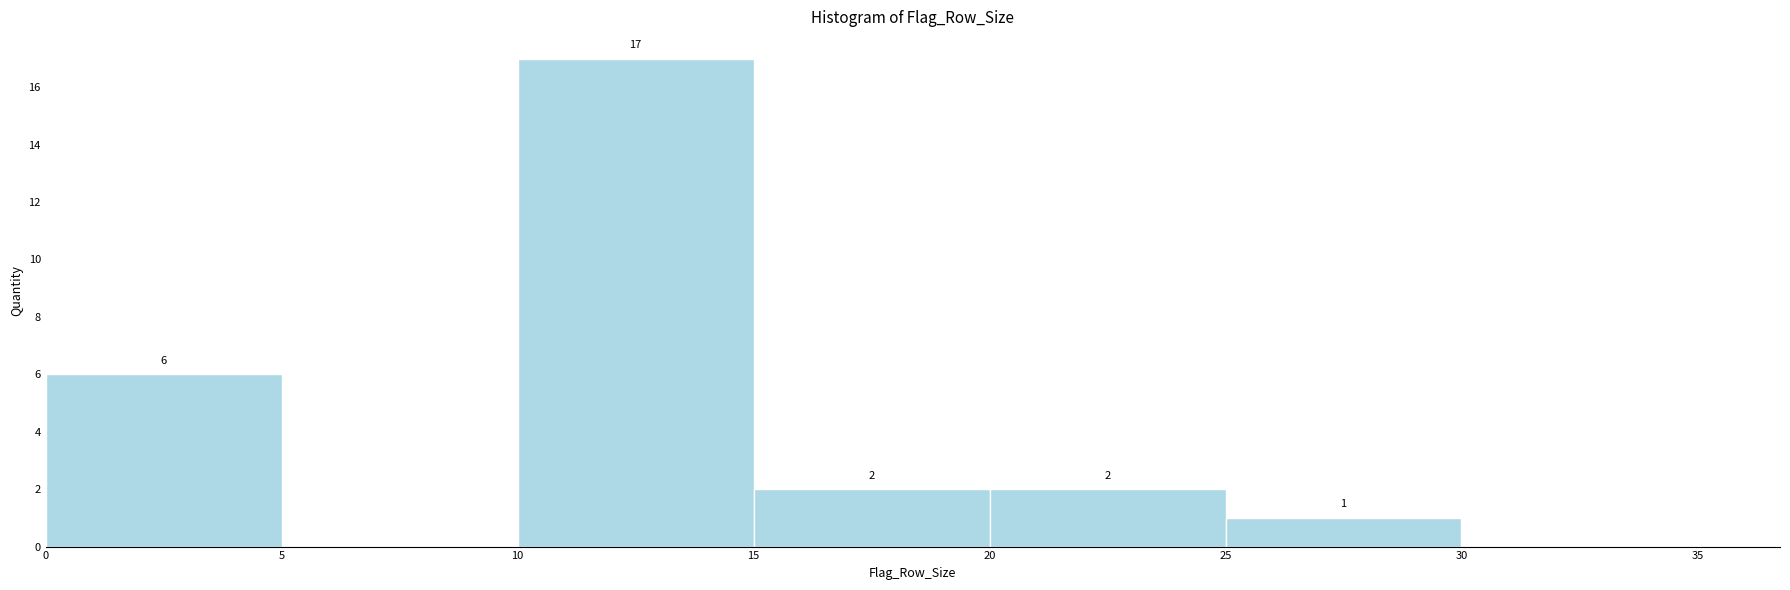

Over which range of the x-axis is the bar tallest?

10 to 15